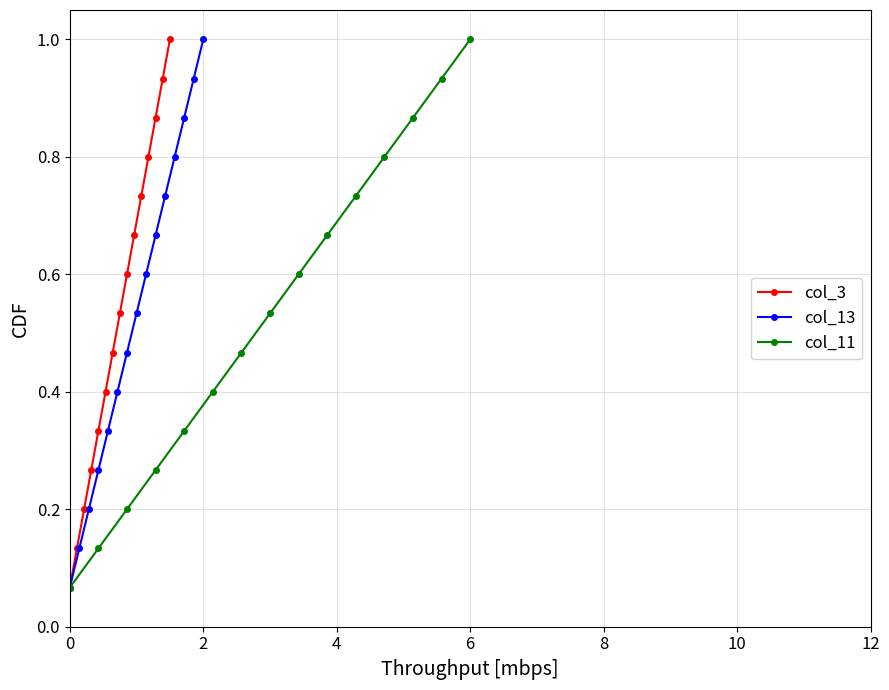

Is this an area chart (filled region under the line)?

No